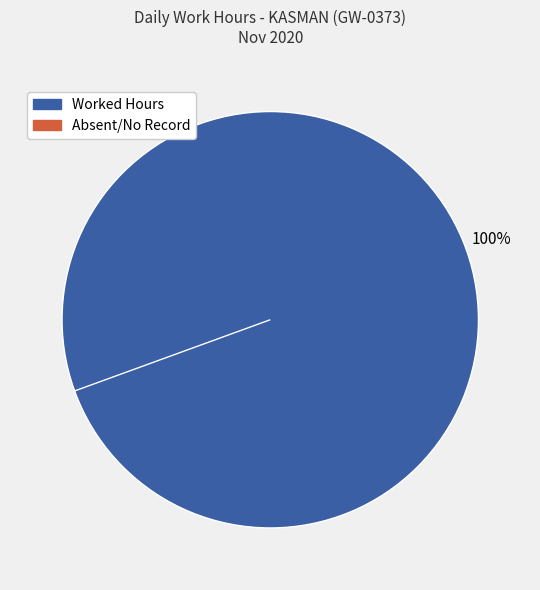

Does any single category account for the majority?

No